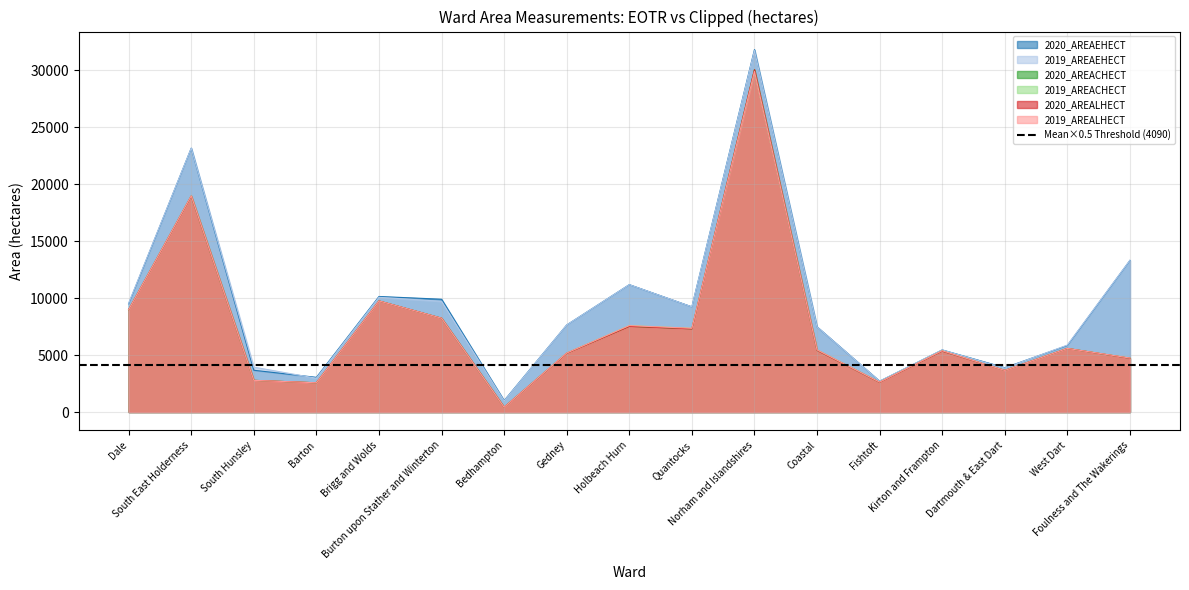

What is the label of the 9th point from the right?

Holbeach Hurn